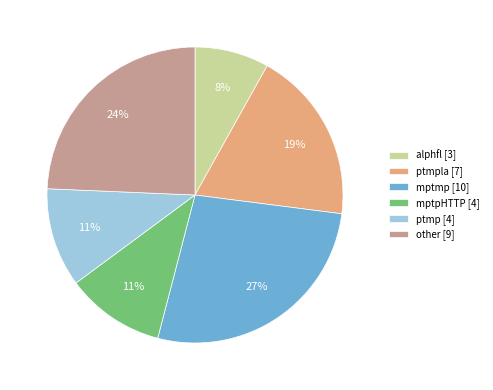

Is there any slice that represents more than half of the pie?

No